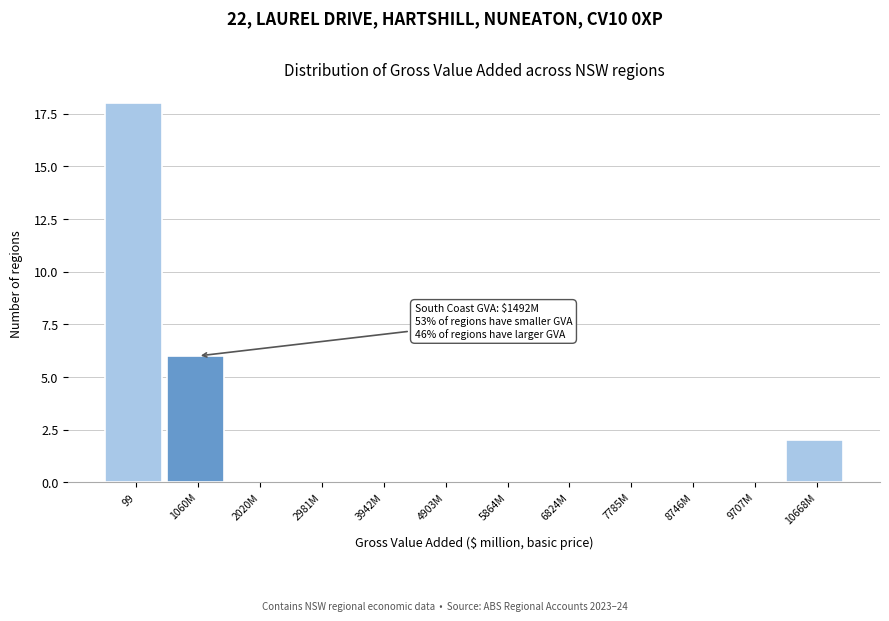

Reading left to right, what are all the values shown in this chart?

99=18	1060M=6	2020M=0	2981M=0	3942M=0	4903M=0	5864M=0	6824M=0	7785M=0	8746M=0	9707M=0	10668M=2